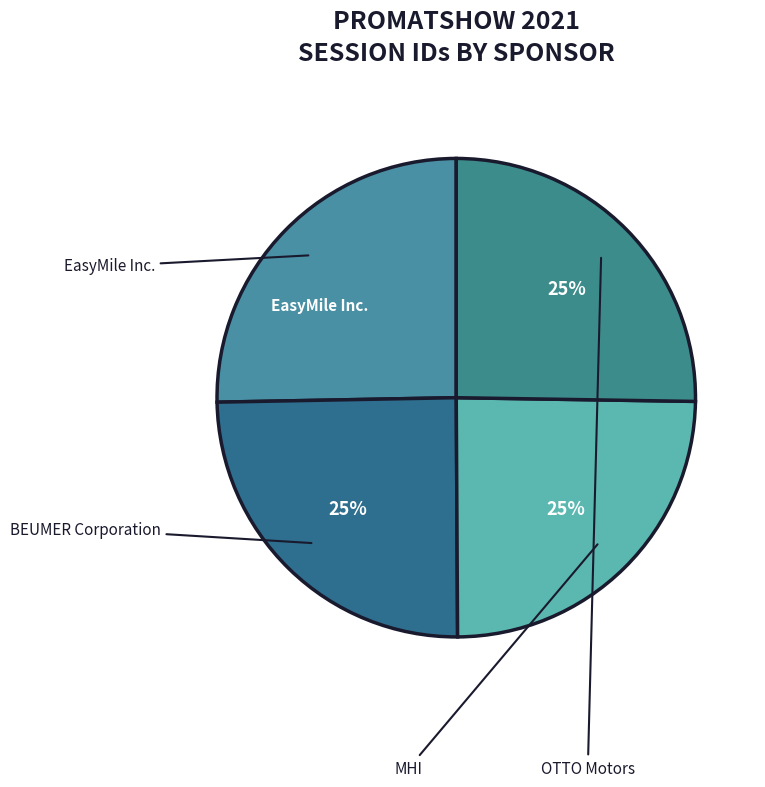

Does any single category account for the majority?

No